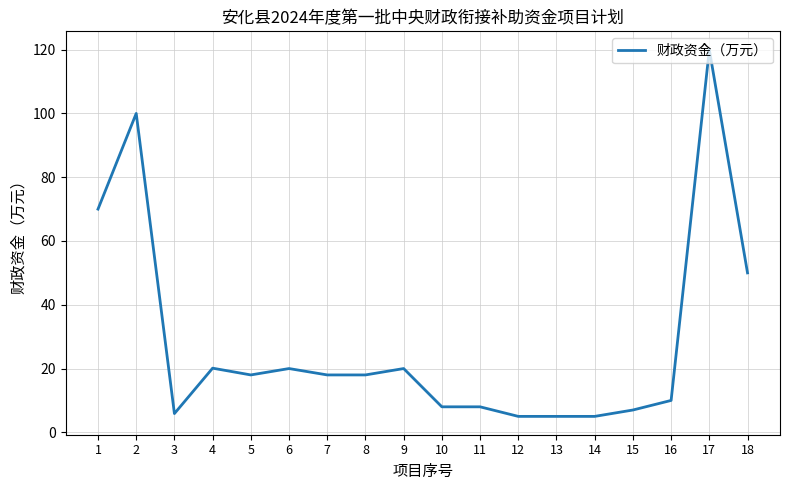

The chart shows a value of 23.5 at 5. True or false?

False